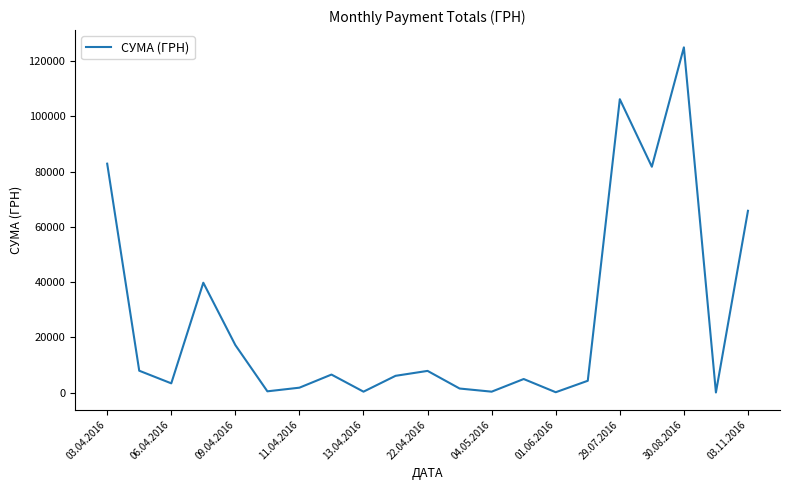

What is the difference between the maximum and minimum values?

124820.3